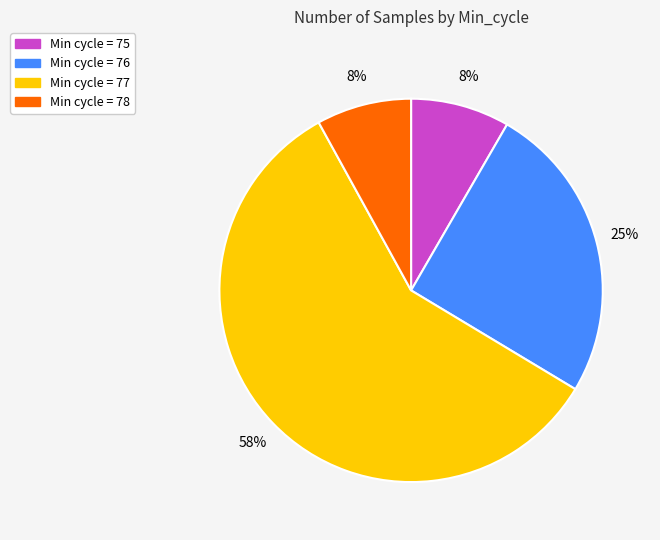

How many segments does this pie chart have?

4